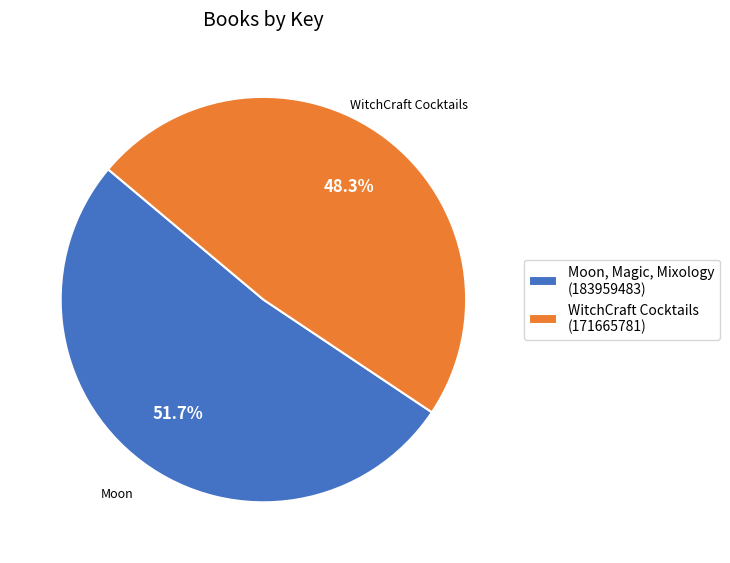

Which category has the smallest portion of the pie?

WitchCraft Cocktails